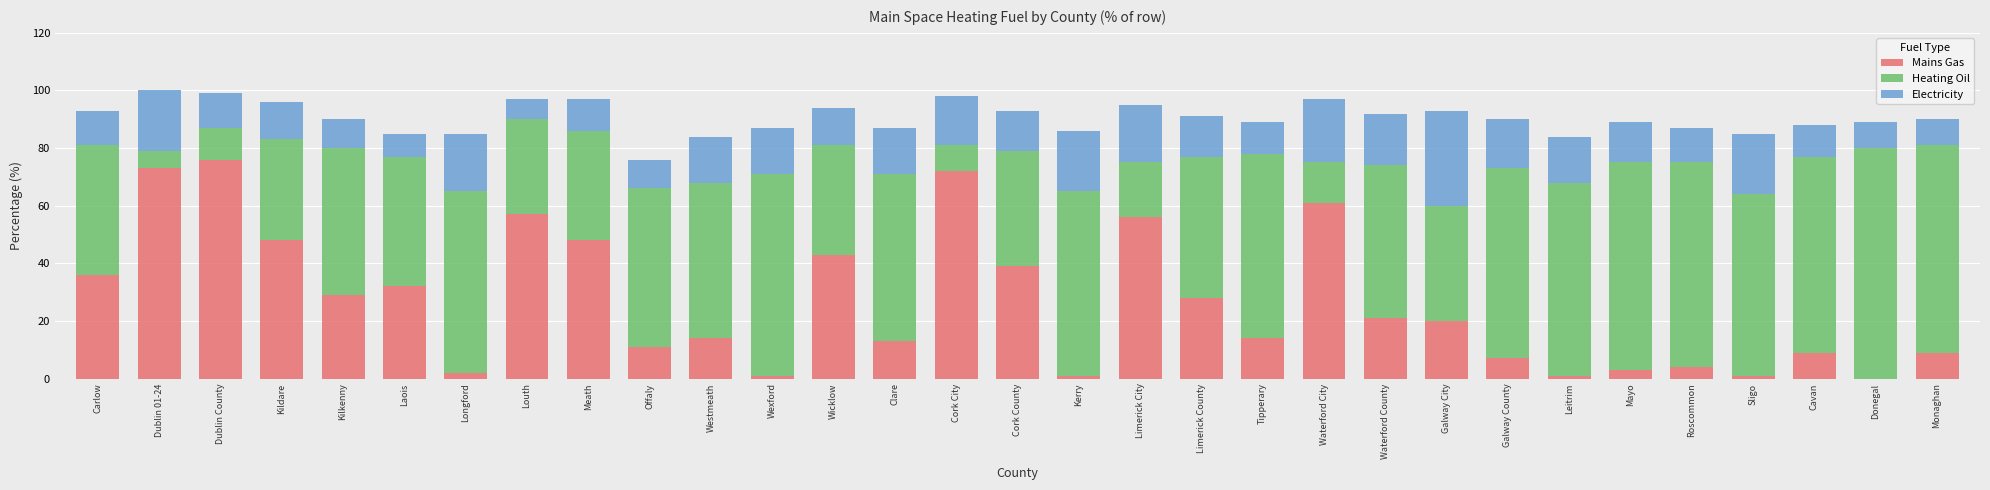

Read the Mains Gas value at Kilkenny.

29